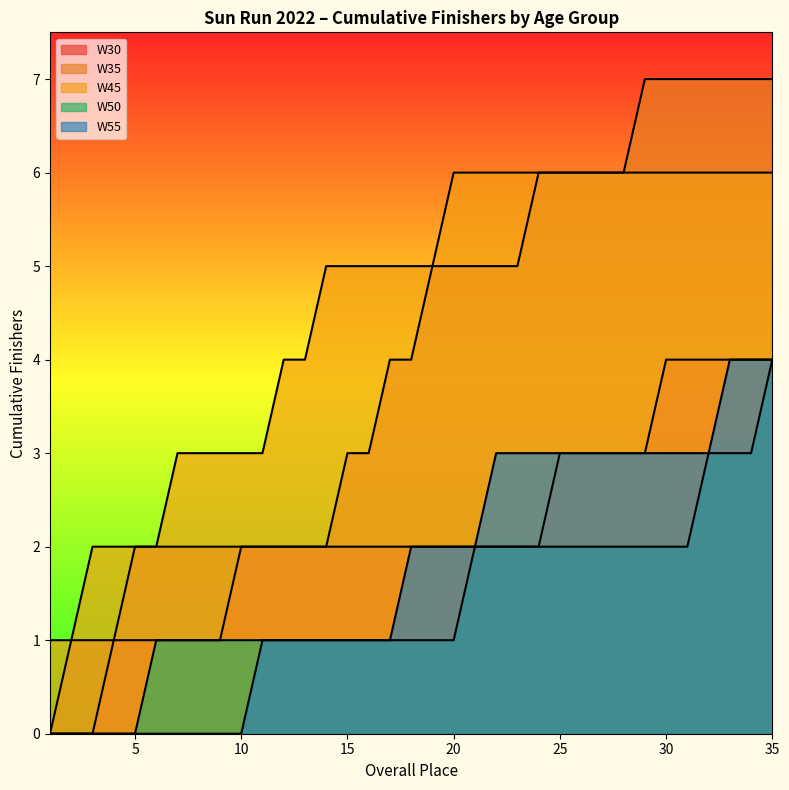

True or false: W45 and W30 intersect in this chart.

False